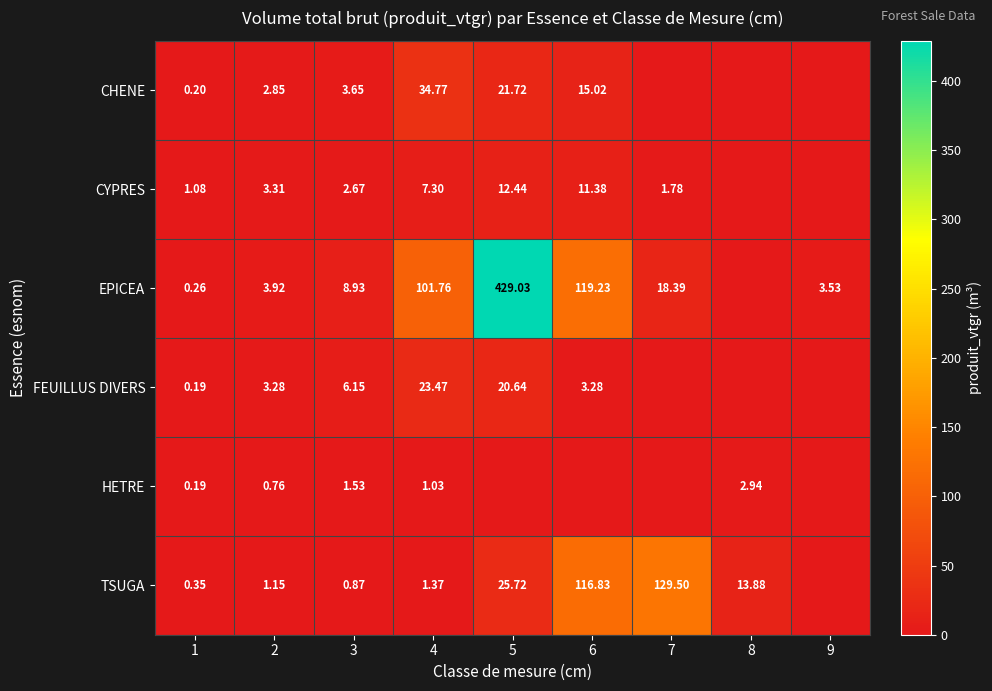

At which category is the sum across all series the highest?

5